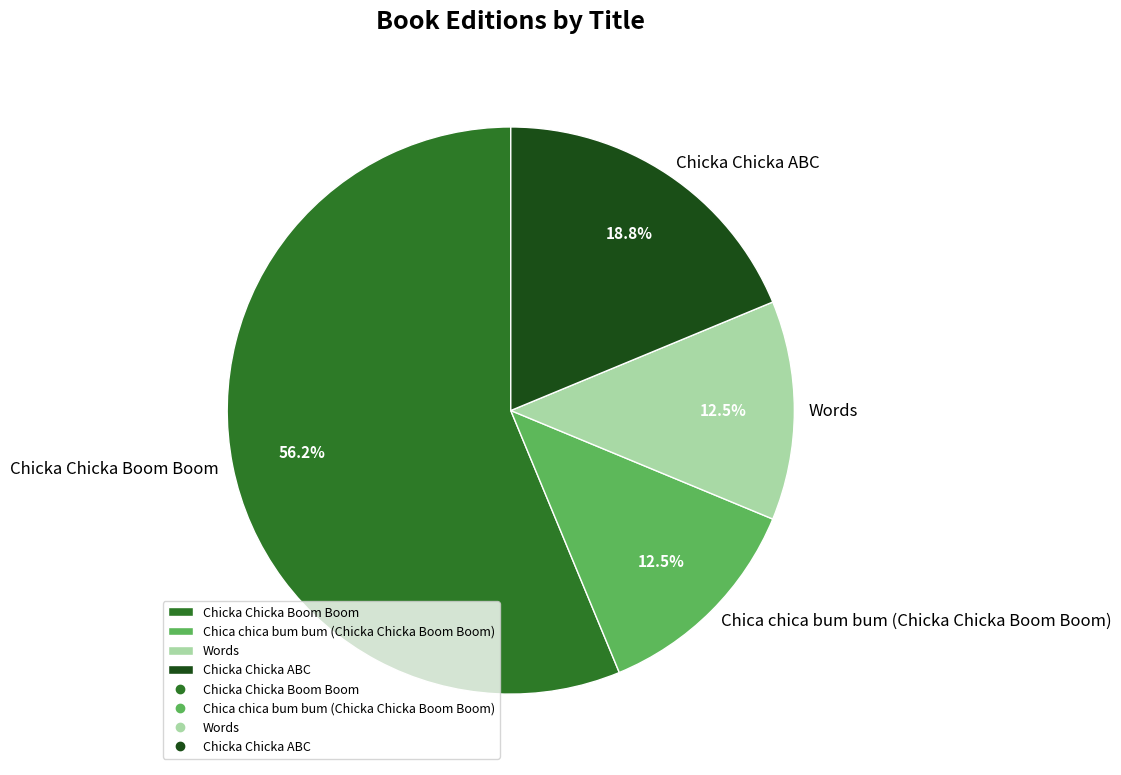

The Chicka Chicka Boom Boom slice represents 56% of the pie. True or false?

True